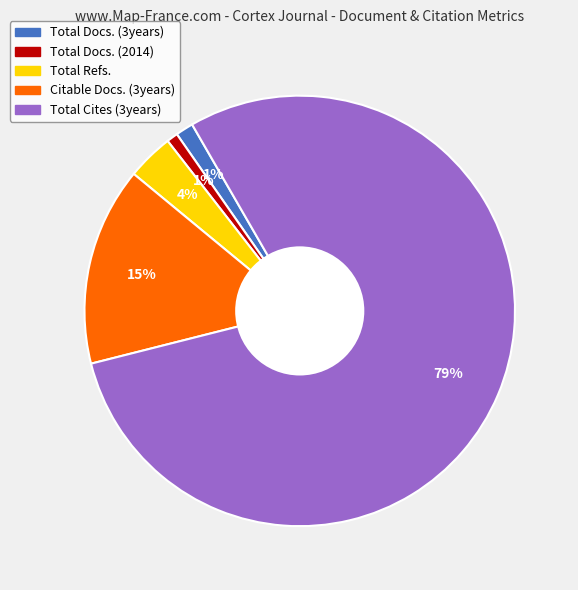

Is the sum of Total Docs. (3years) and Total Cites (3years) greater than half?

Yes